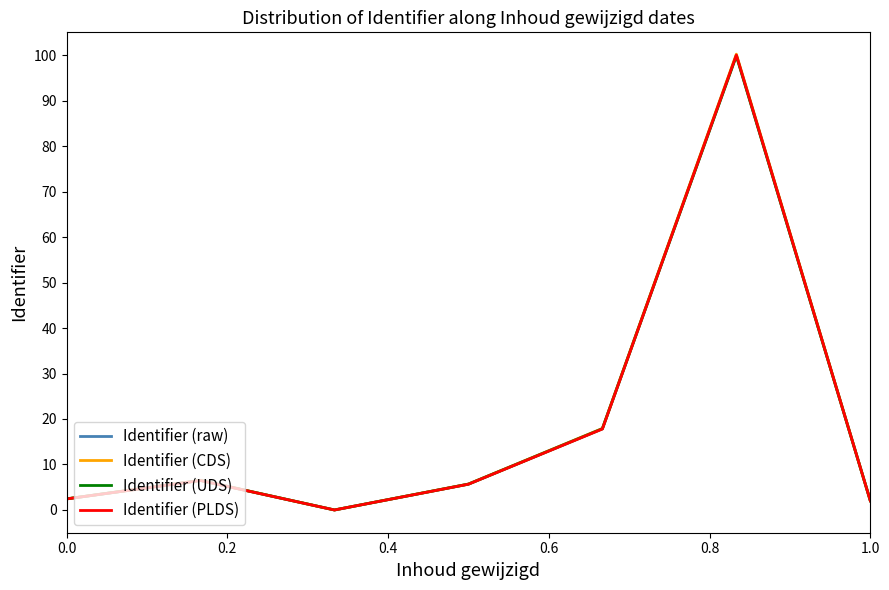

Count the number of data series in this chart.

4